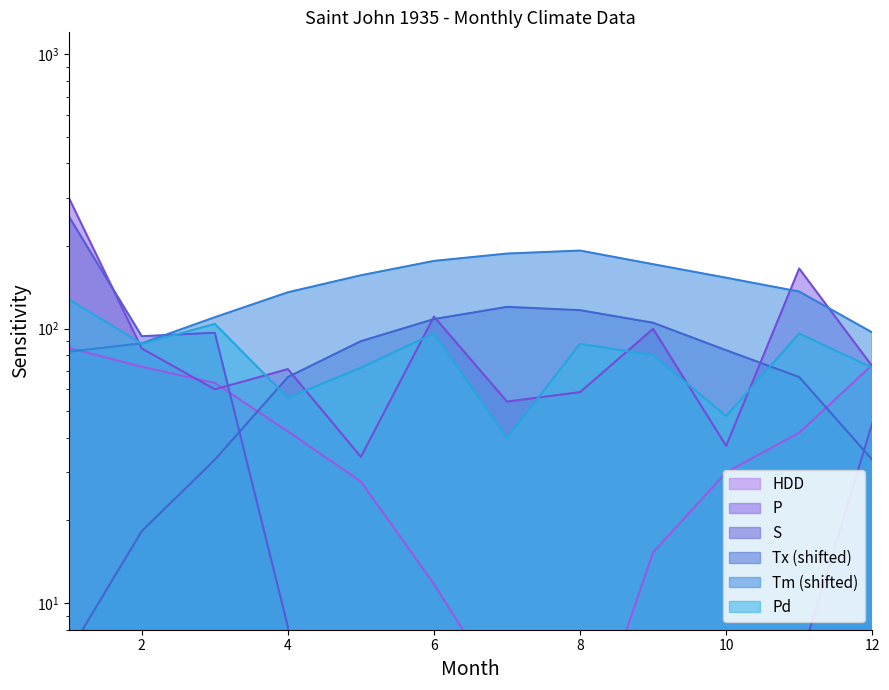

True or false: HDD and P intersect in this chart.

True